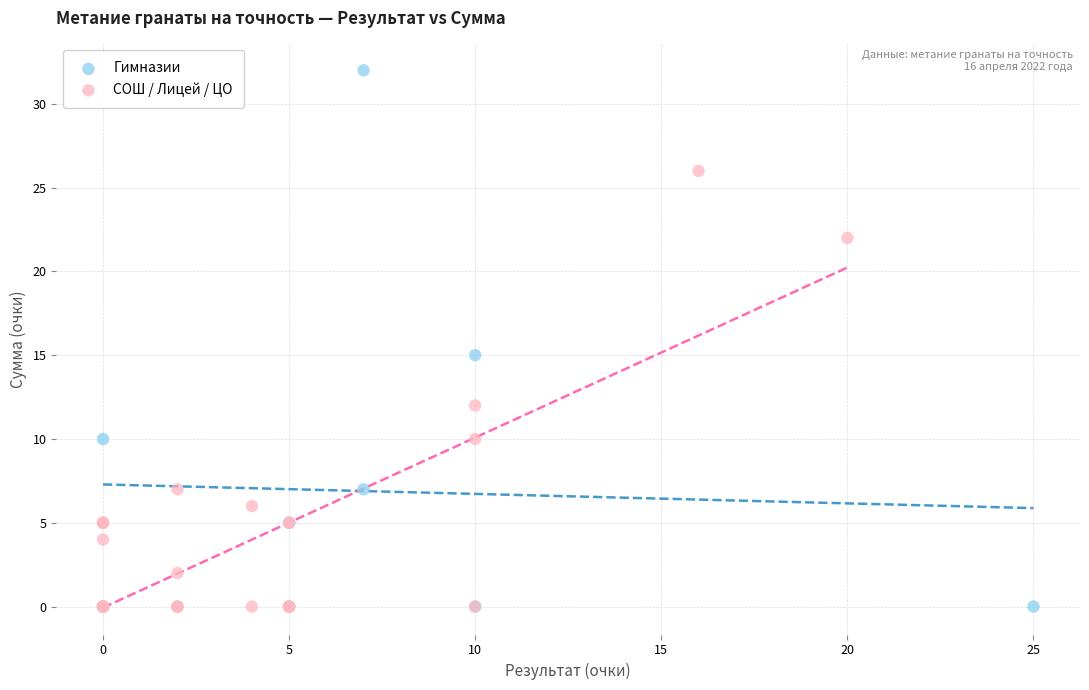

Which series has the largest Y range (max minus min)?

Гимназии